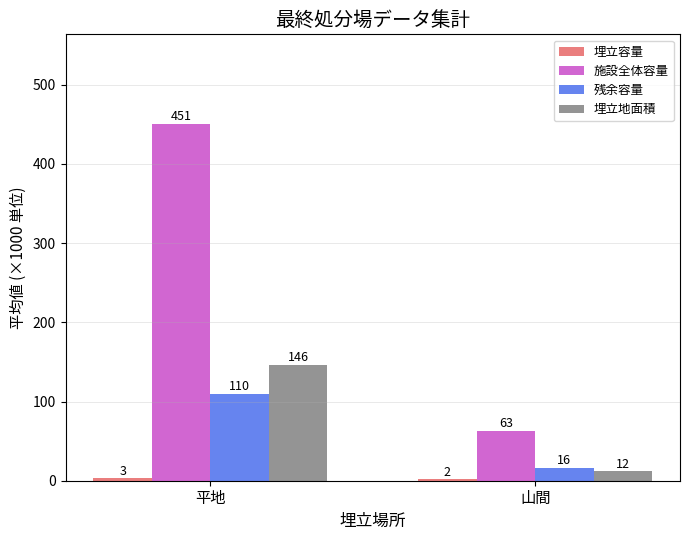

What is the label of the 2nd bar from the right?

平地